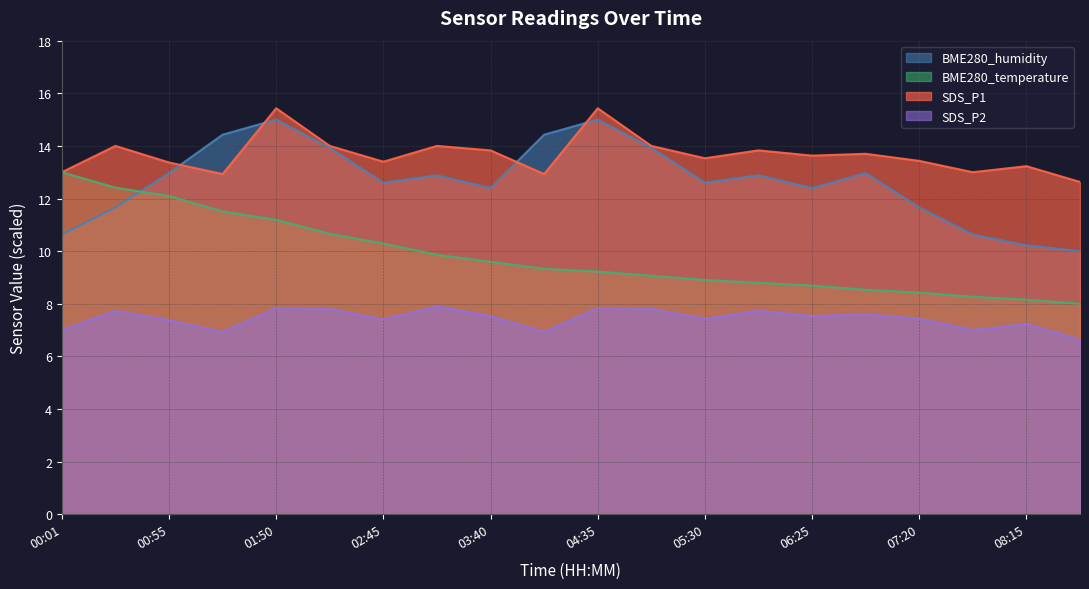

Between 07:20 and 08:15, which series saw the biggest shift?

BME280_humidity